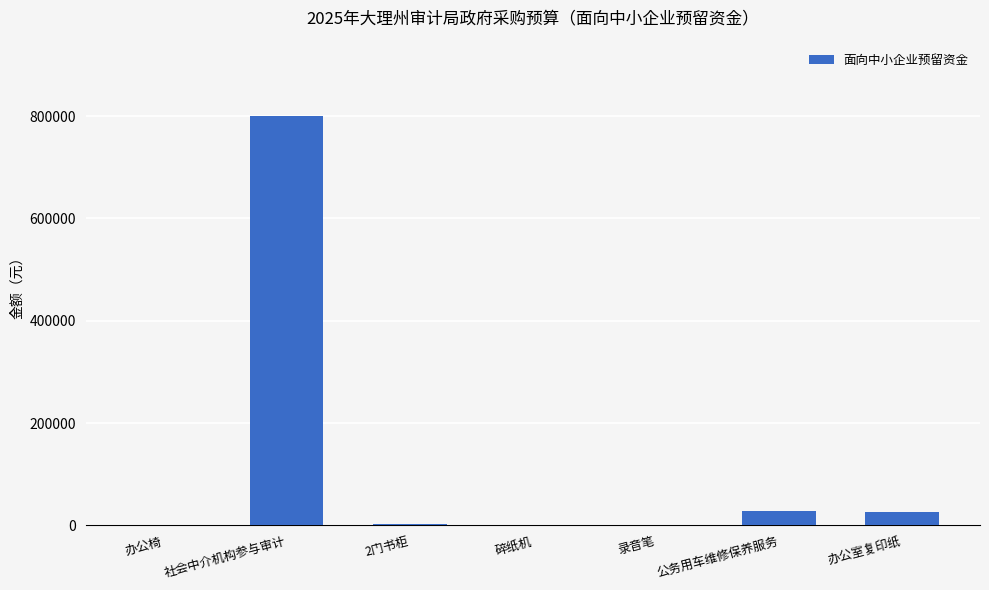

True or false: the data shows 28600 at 公务用车维修保养服务.

True